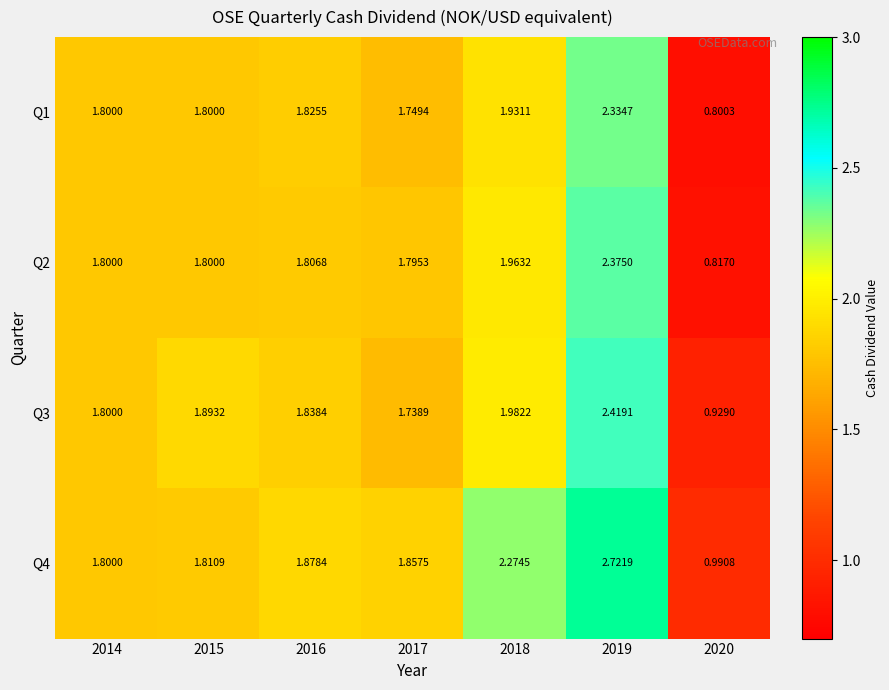

Which series has the widest spread of values?

Q4